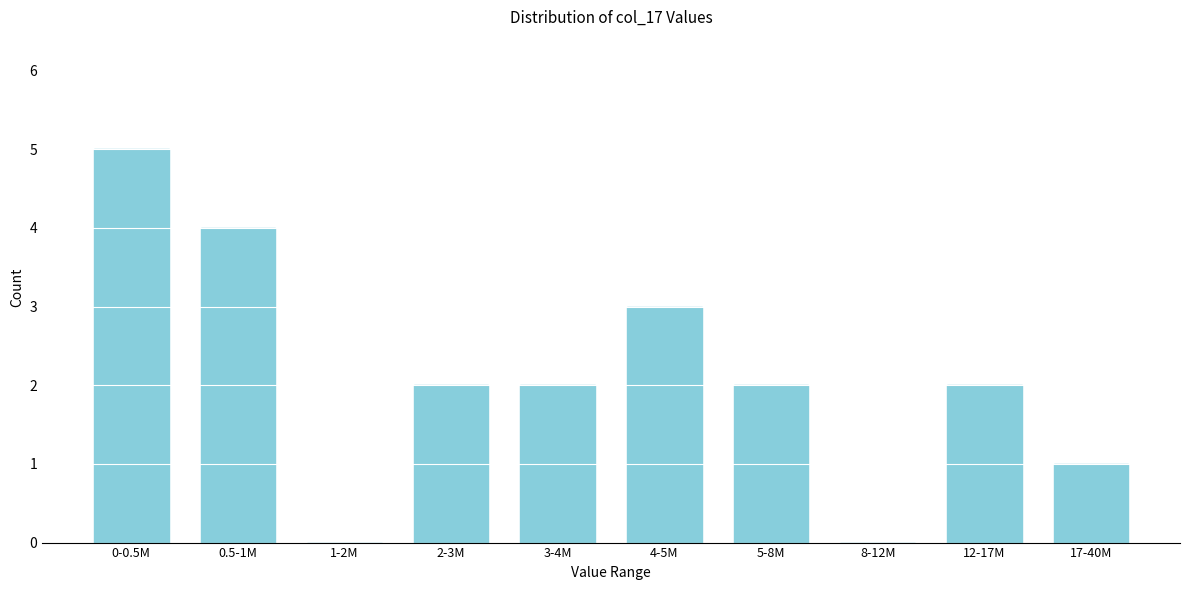

Reading right to left, what are all the values shown in this chart?

17-40M=1	12-17M=2	8-12M=0	5-8M=2	4-5M=3	3-4M=2	2-3M=2	1-2M=0	0.5-1M=4	0-0.5M=5